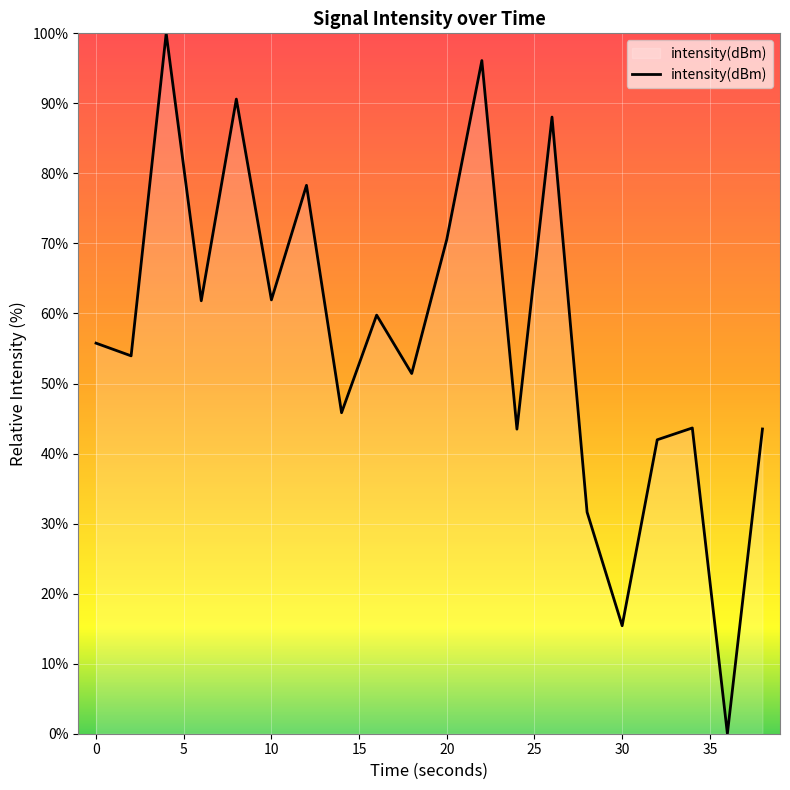

Count the number of categories in the chart.

20